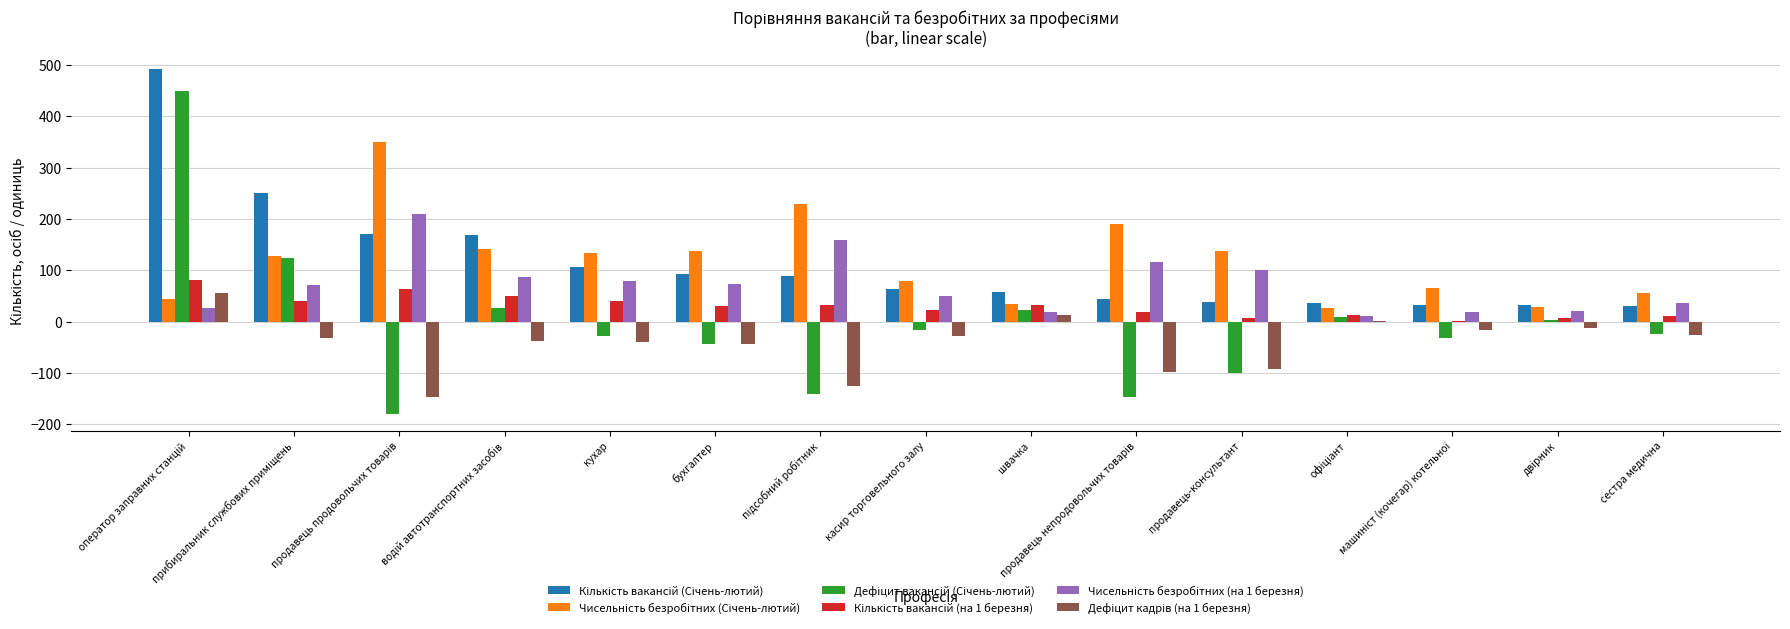

What is the maximum value shown in the chart?

493